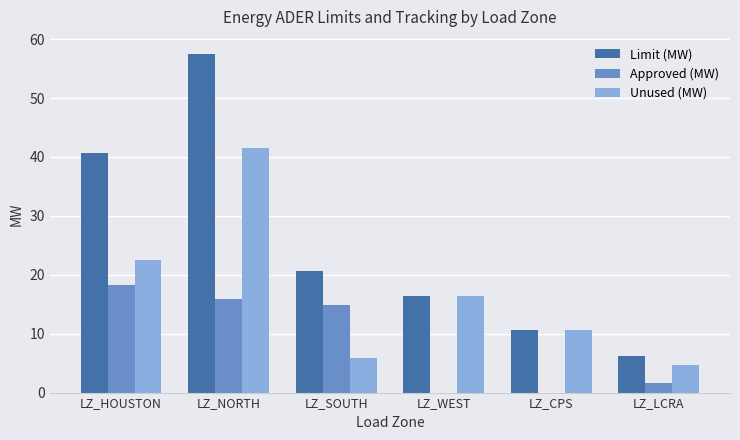

Is it true that Approved (MW) equals 22.0 at LZ_NORTH?

False